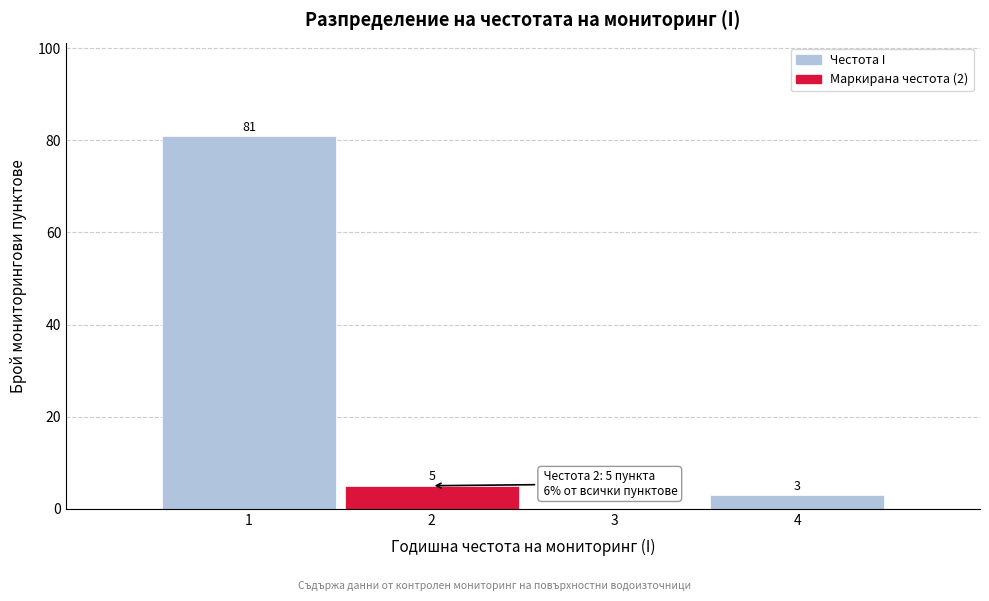

Over which range of the x-axis is the bar tallest?

0.5 to 1.5